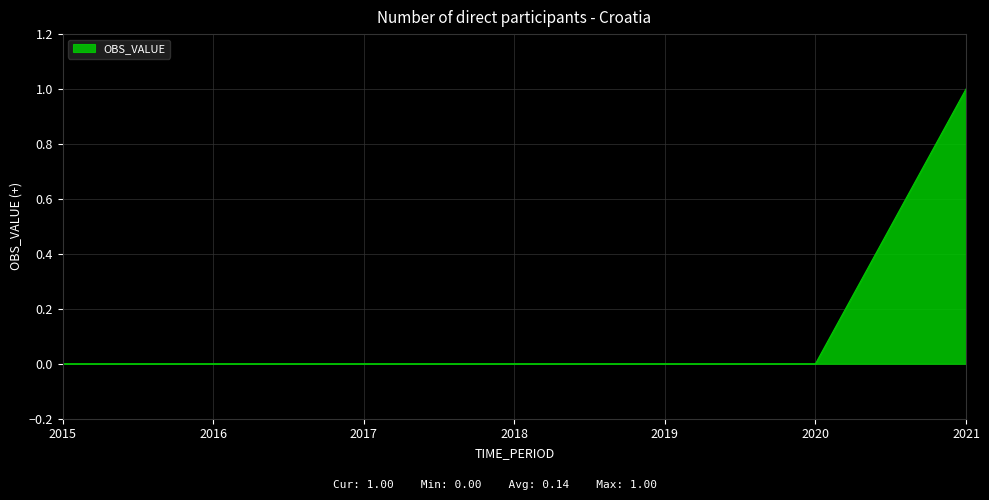

How many values are between 0 and 1?

7